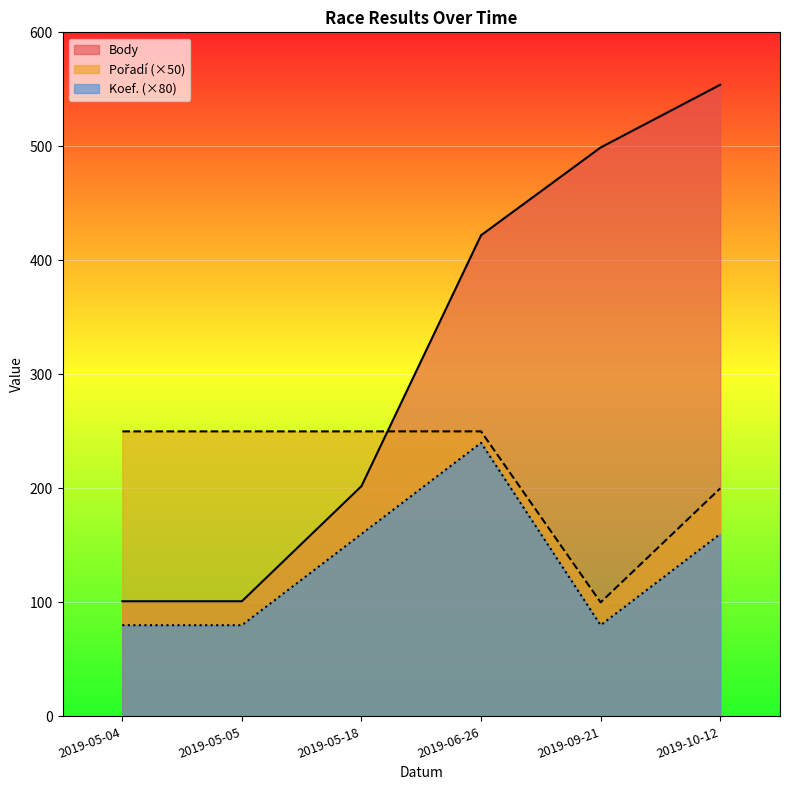

Between which two adjacent categories do Body and Pořadí first intersect?

2019-05-18 and 2019-06-26